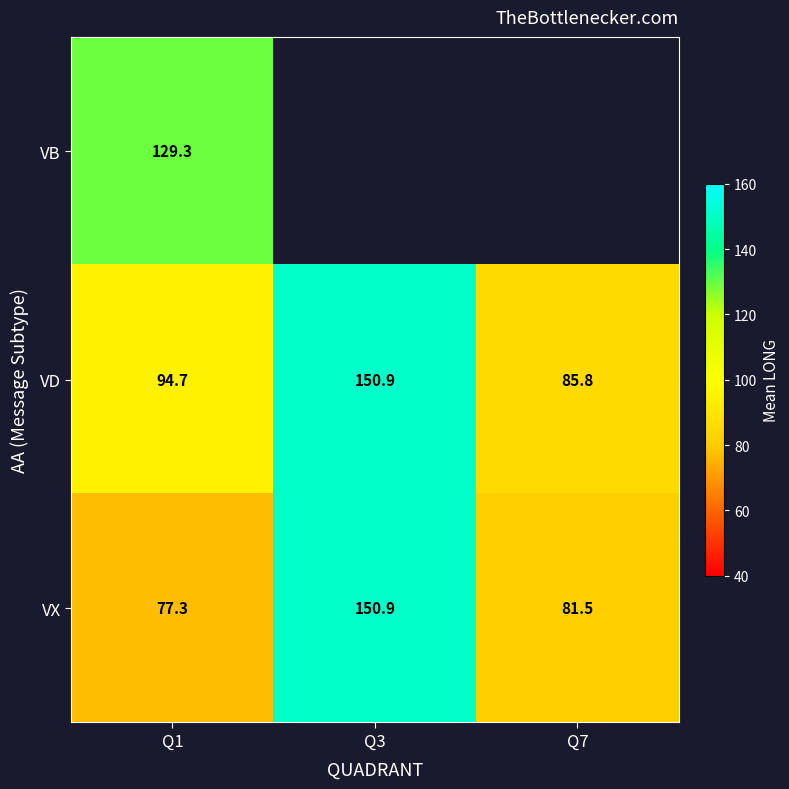

How many data points does each series have?

3